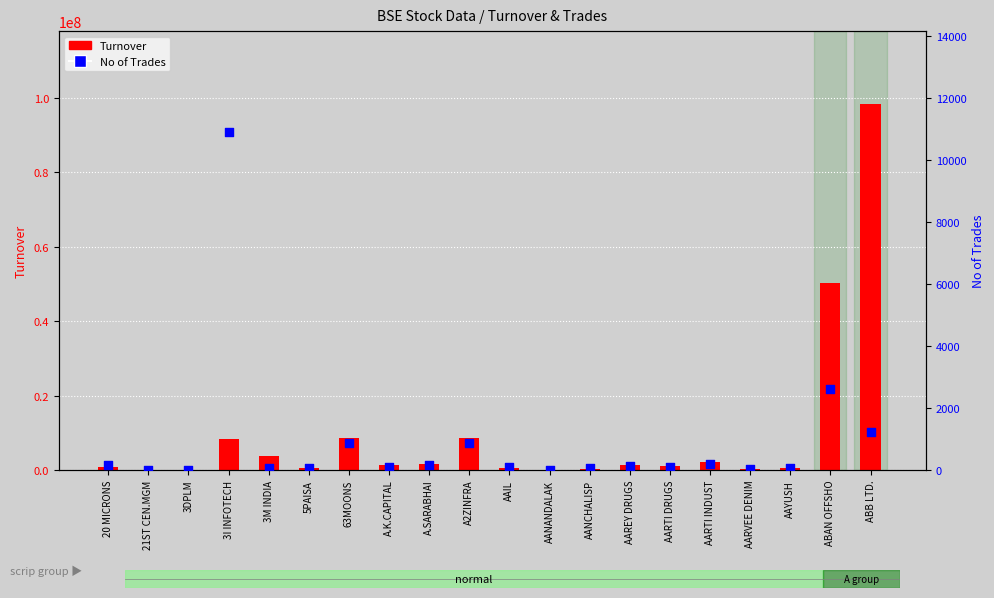

Which series contains the lowest Y value?

No of Trades